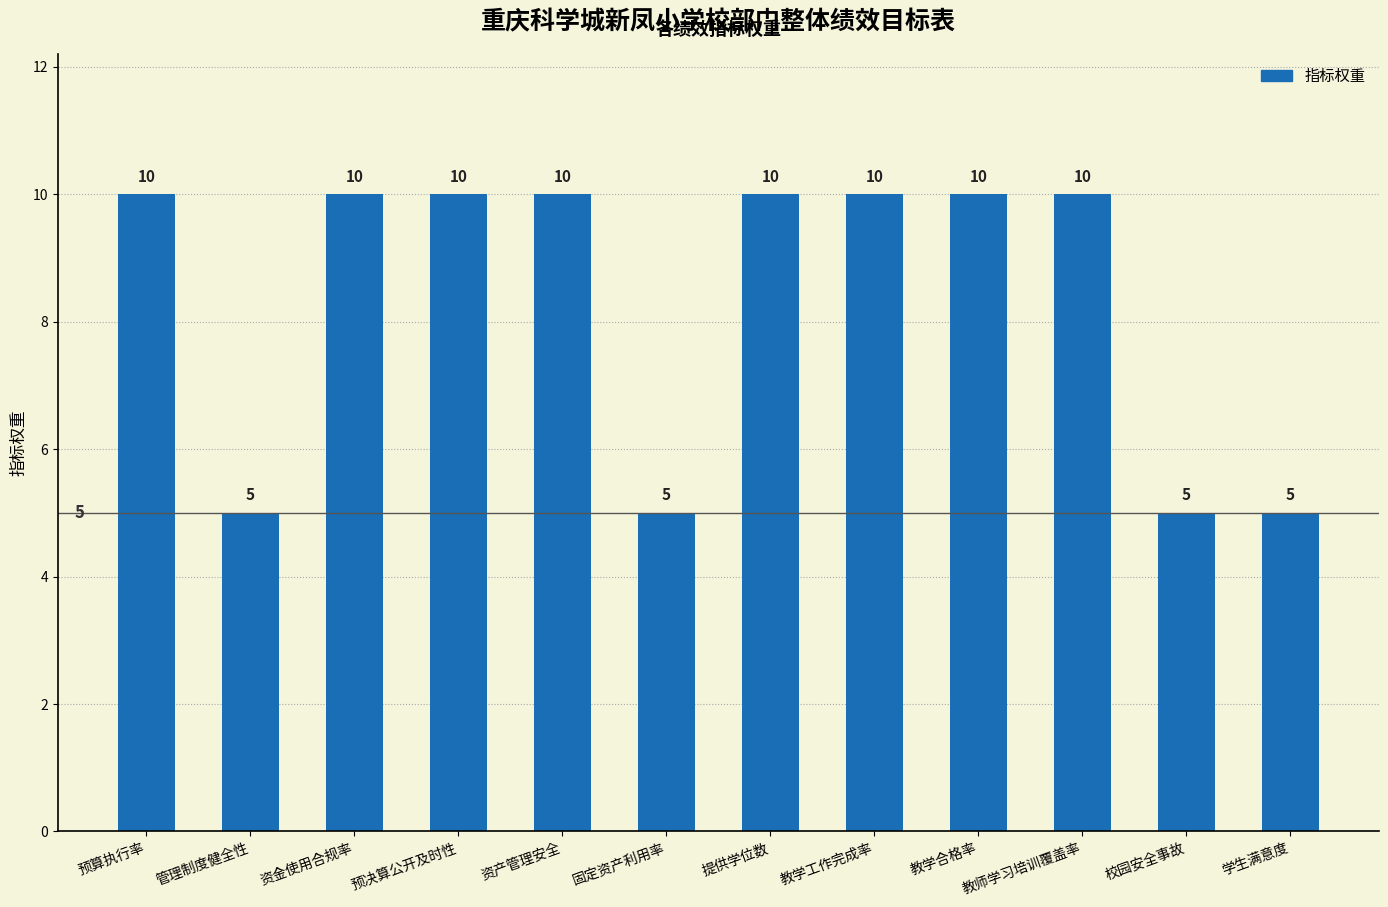

How many bars are there in total?

12